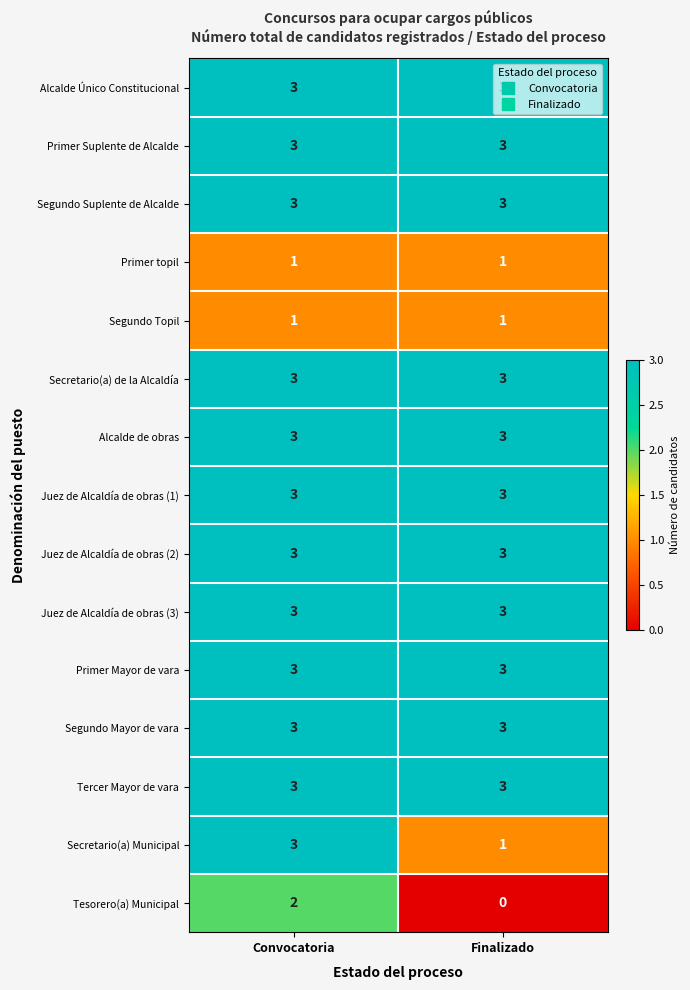

Is the value of Tesorero(a) Municipal at Convocatoria greater than the value of Segundo Topil at Convocatoria?

Yes